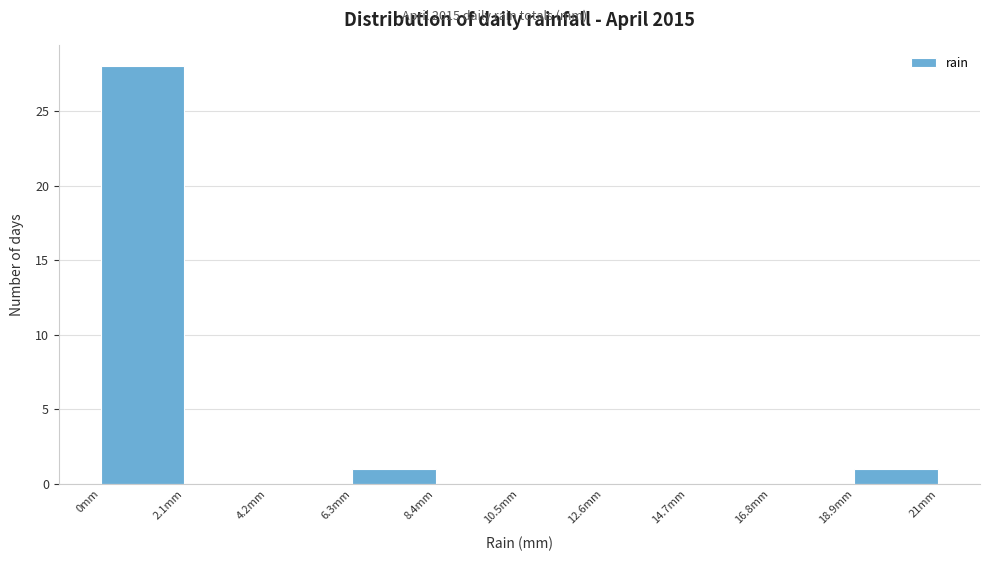

What is the height of the bar covering 0.0 to 2.1 on the x-axis? Neither the bar edges nor the heights are printed on the chart, so give them approximately, as read against the axes.

28